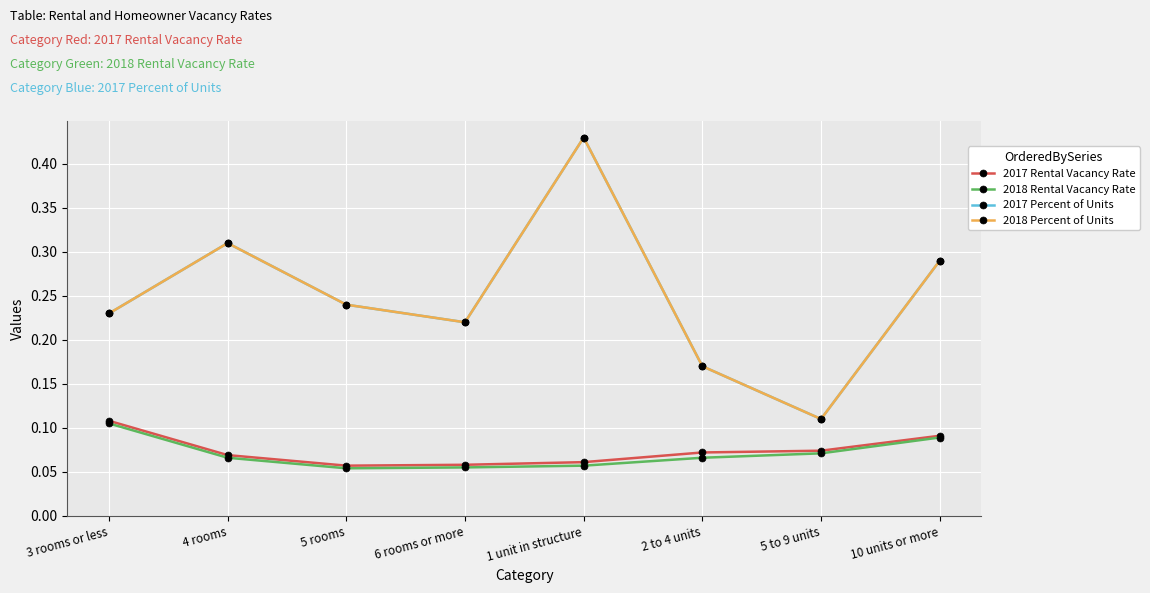

Does the chart have visible grid lines?

Yes